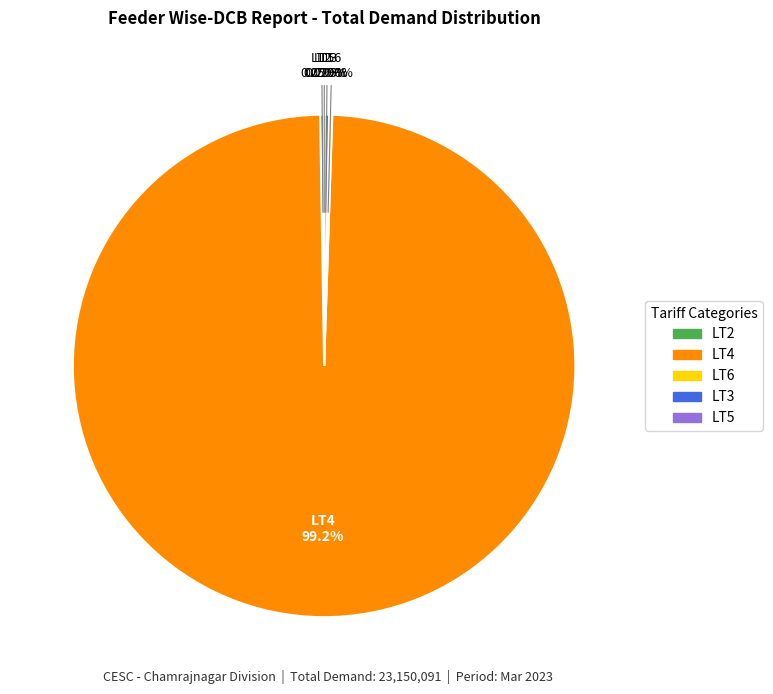

Does LT4 account for over 50% of the chart?

Yes